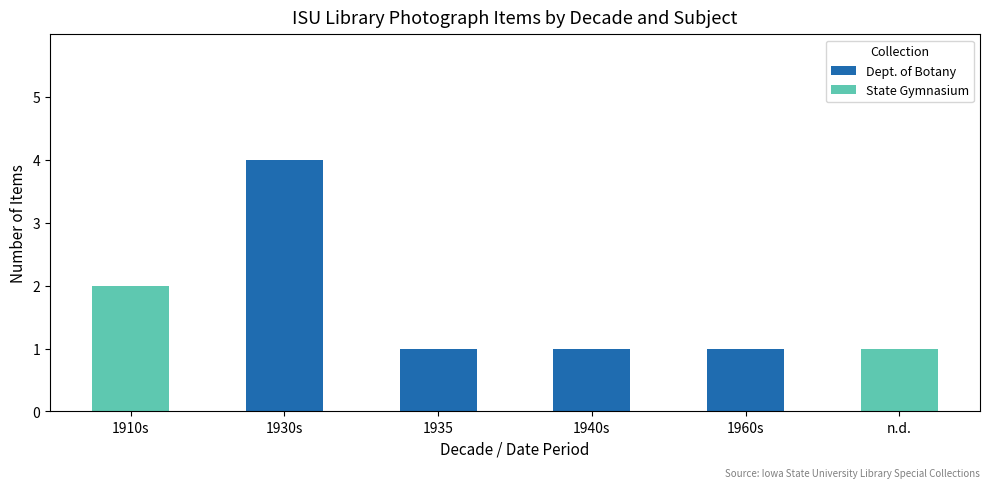

What is the sum of the Dept. of Botany values at 1930s and 1960s?

5